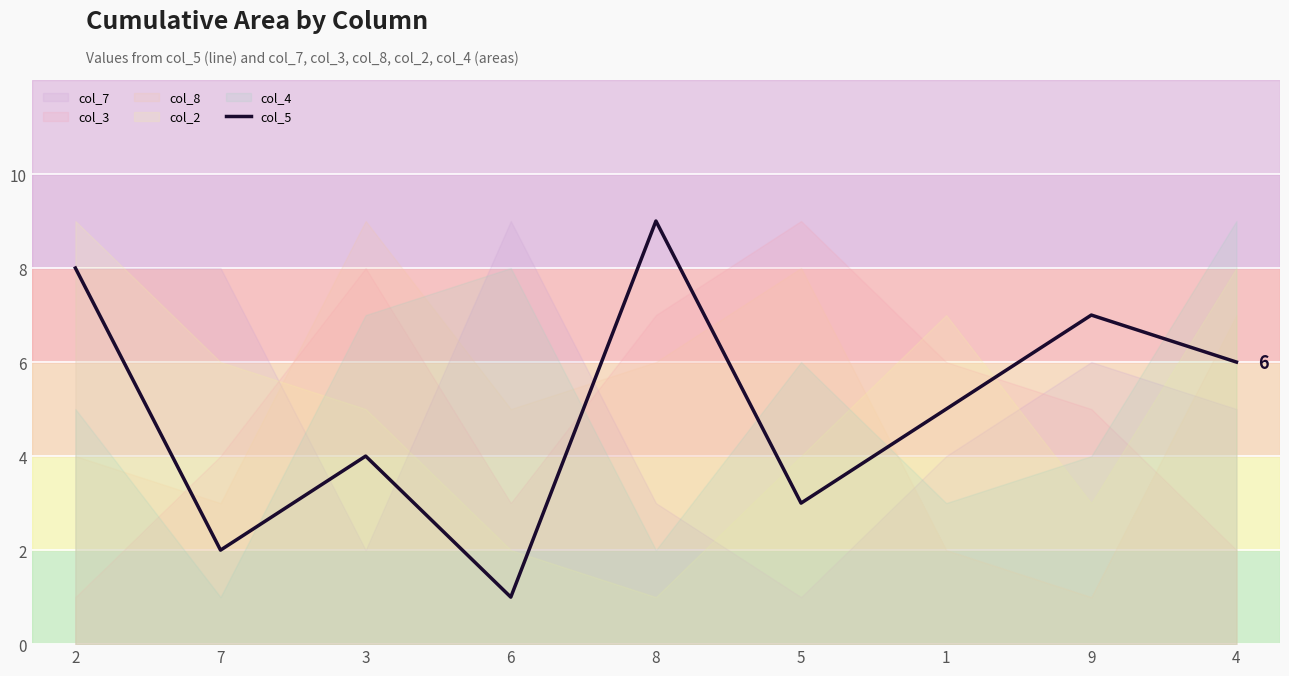

What is the label of the 7th point from the right?

3